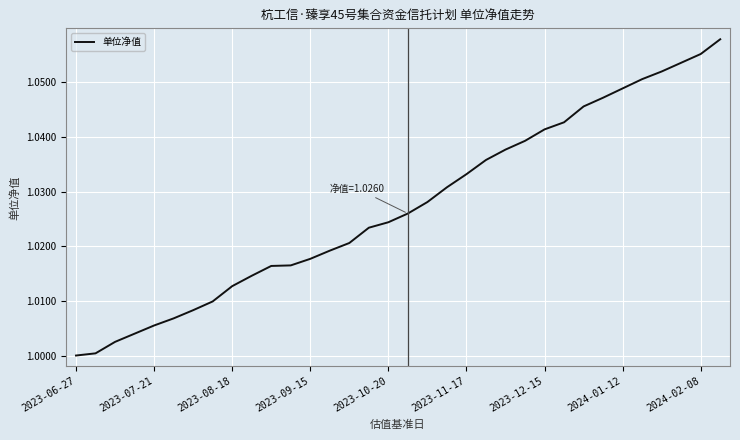

The chart shows a value of 1.7 at 2023-08-18. True or false?

False